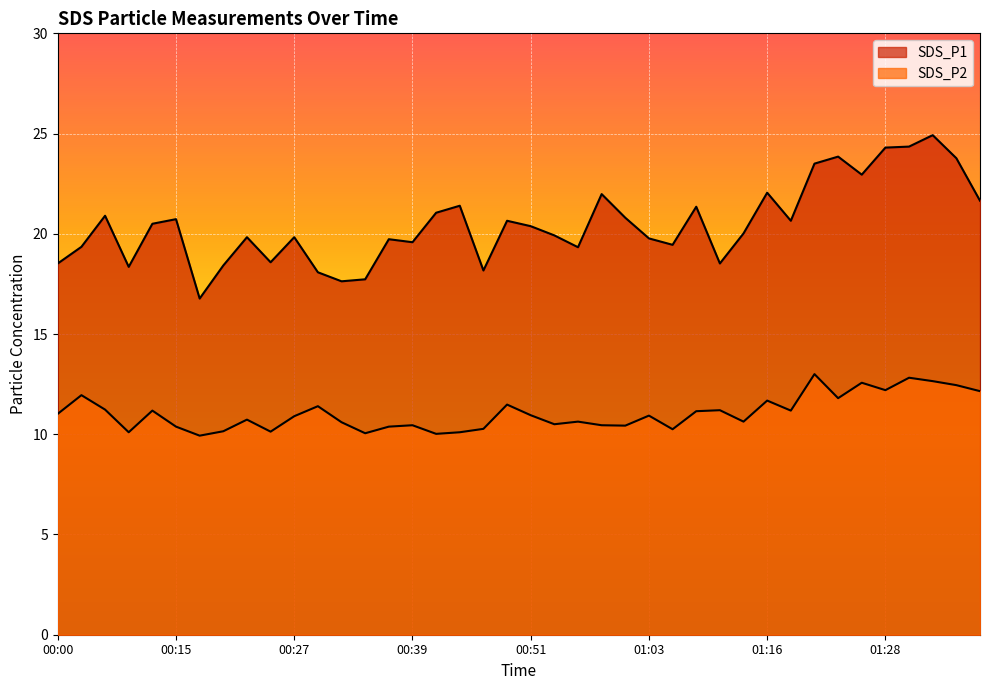

What is the sum of the SDS_P2 values at 01:01 and 00:37?

20.8